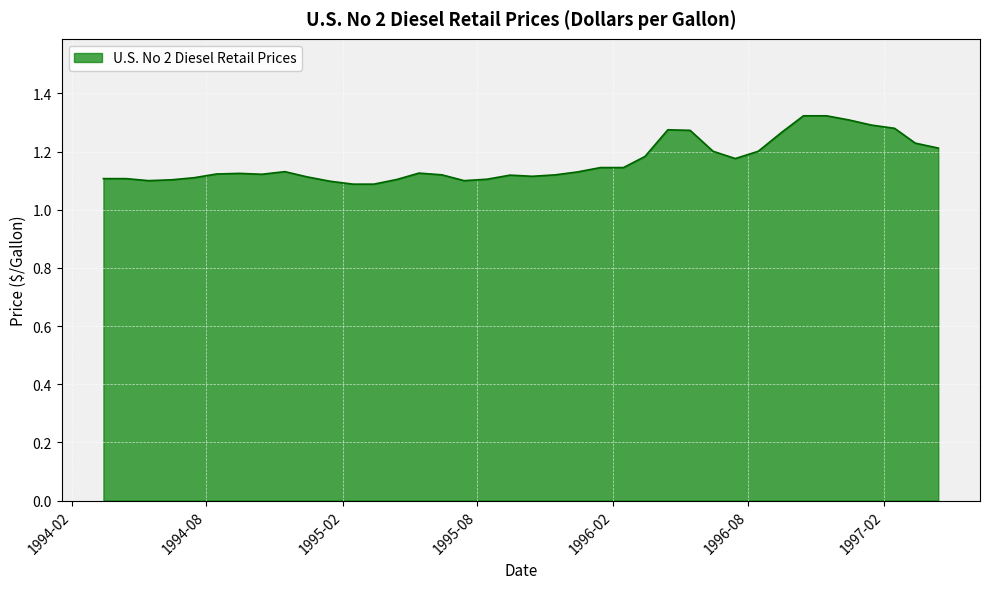

Does the chart display data point markers on the line(s)?

No